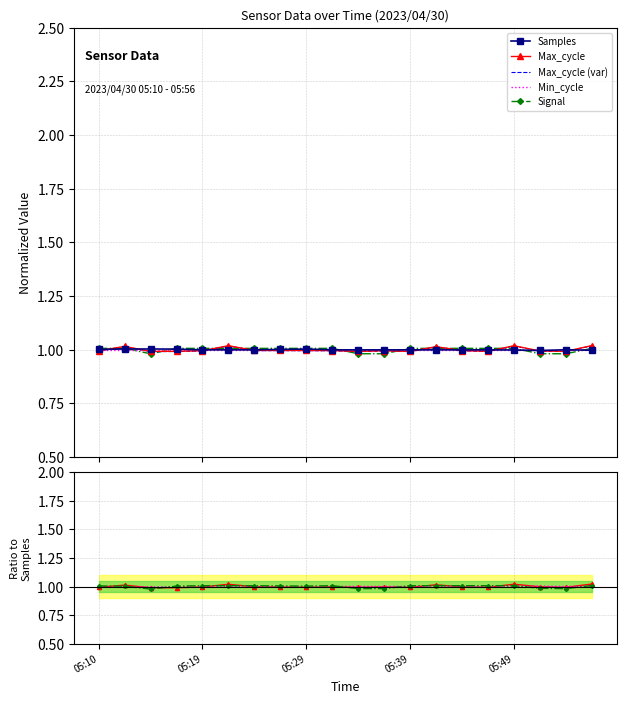

Between which two adjacent categories do Max_cycle (var) and Max_cycle first intersect?

05:39 and 05:49